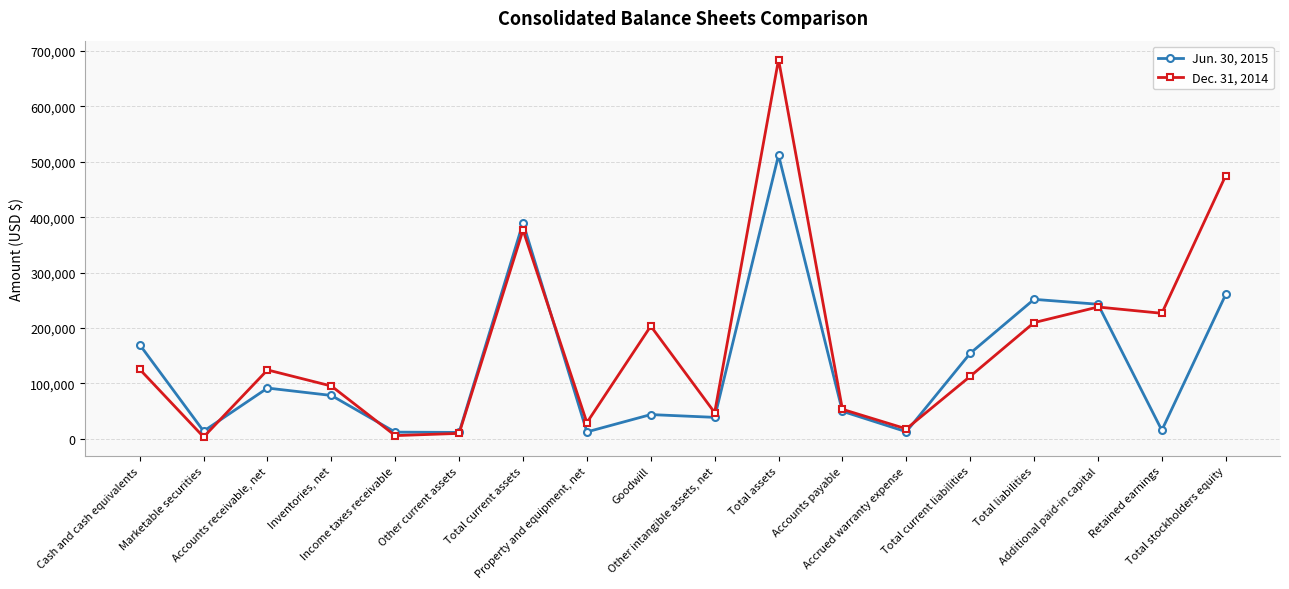

True or false: Dec. 31, 2014 has more than 2 interior local peaks.

True